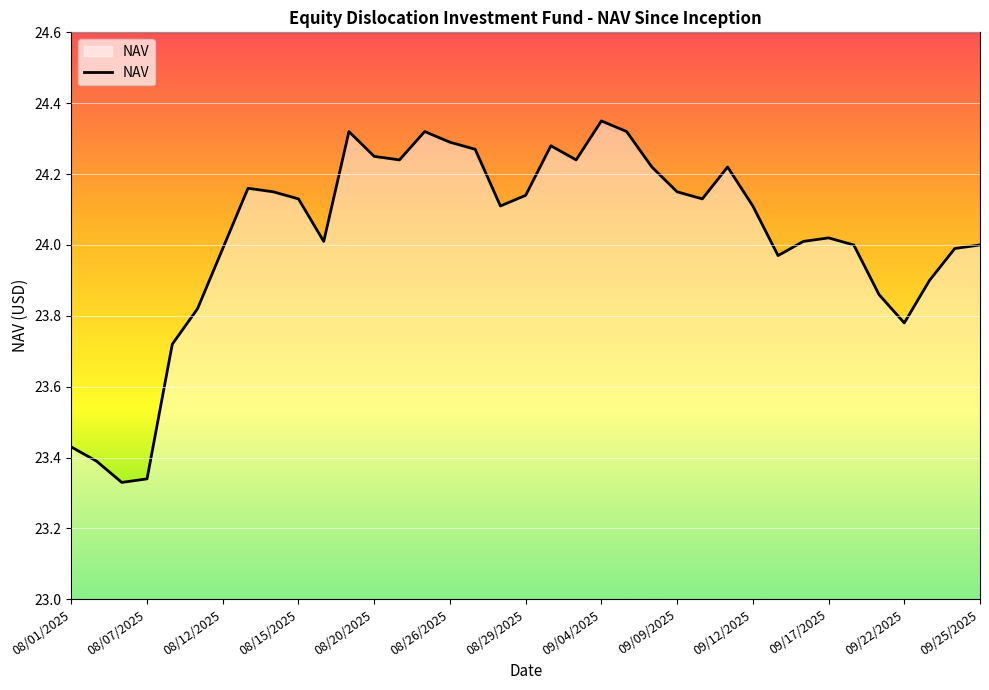

How many lines are shown in the chart?

1